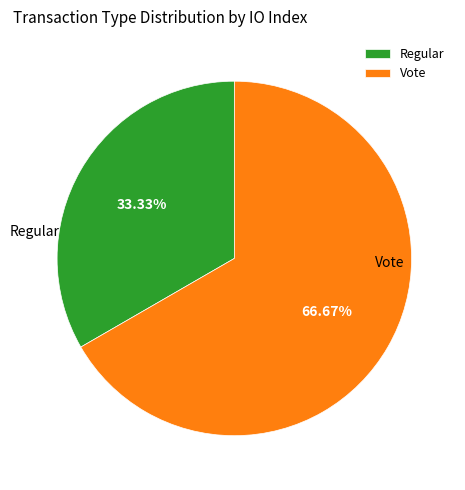

Which slice is the largest?

Vote